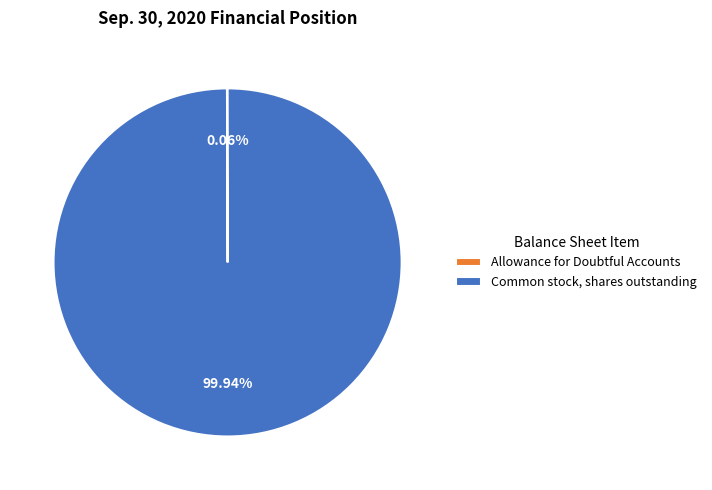

What is the largest slice in the pie chart?

Common stock, shares outstanding